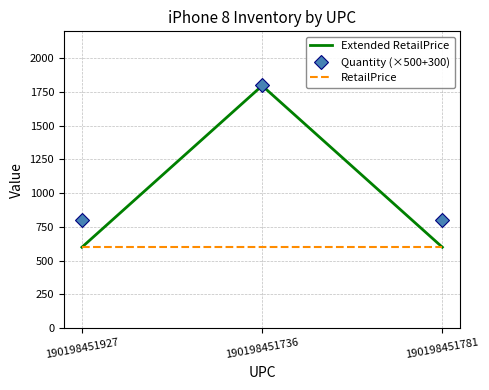

At how many categories does at least one series exceed 1213?

1